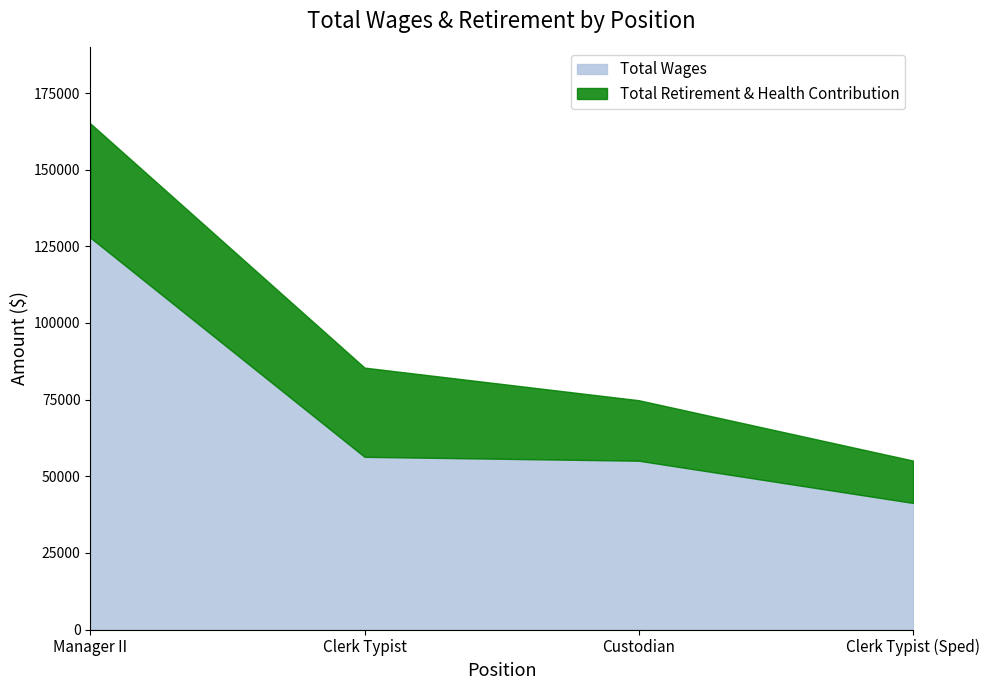

Where does the Total Wages series first go above 56329?

Manager II